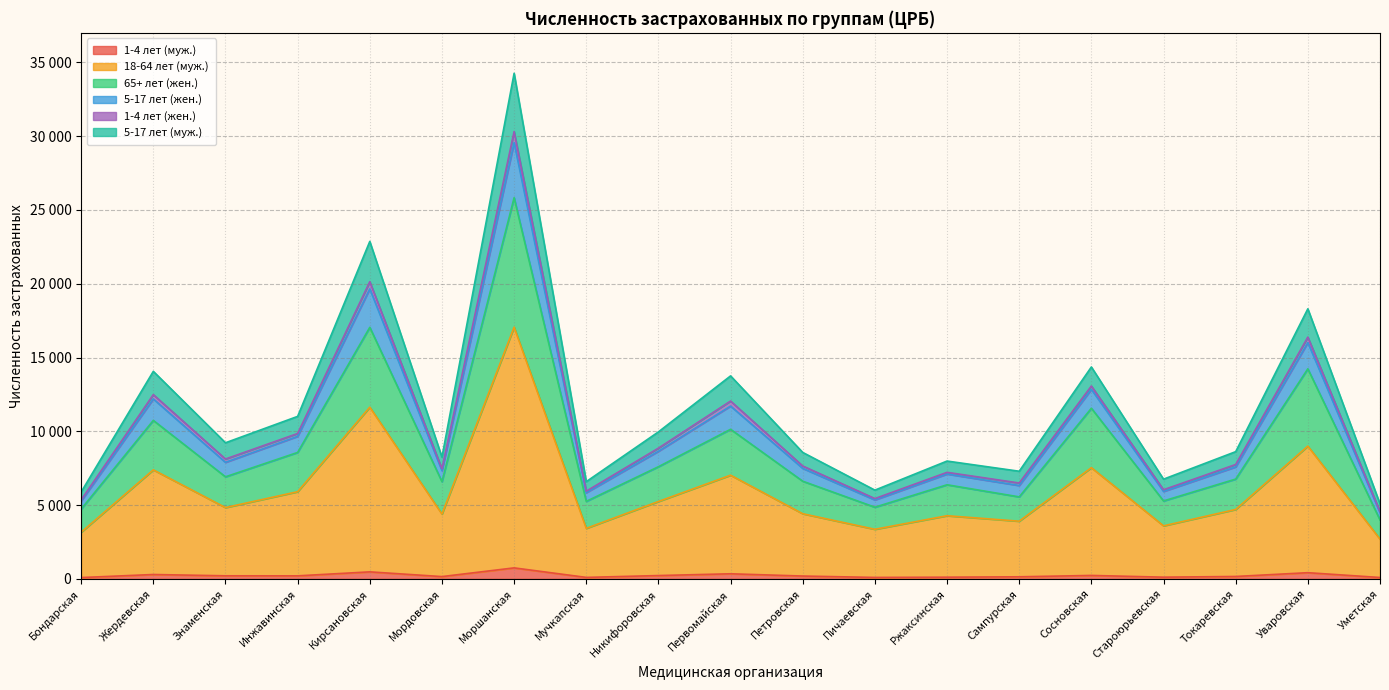

Where is 1-4 лет (жен.) nearest to the value 17438?

Уваровская